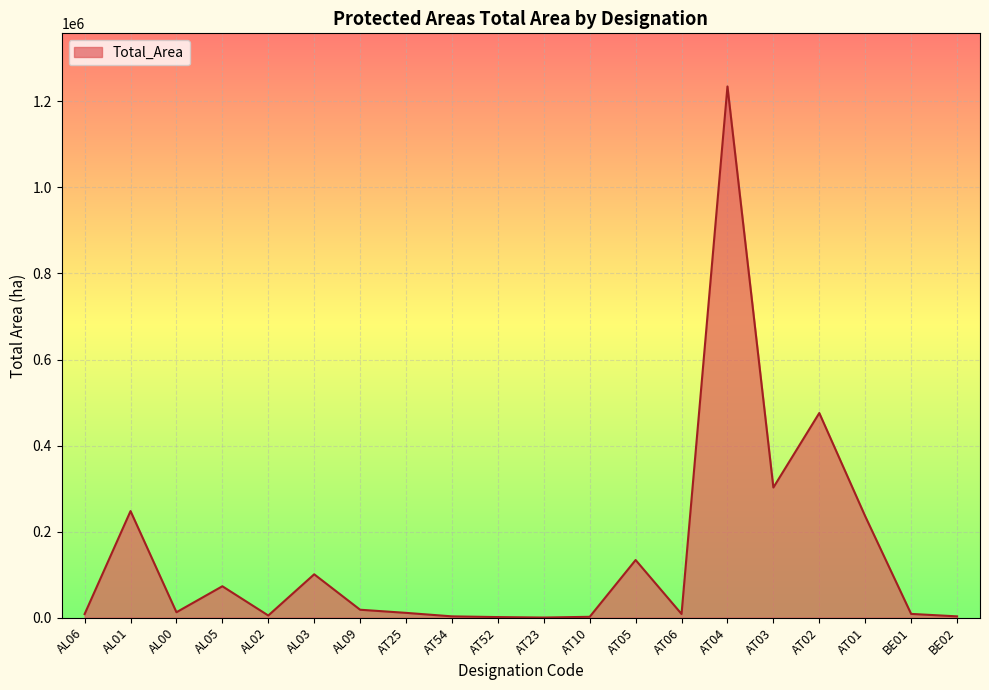

Read the value at AT52.

1170.4